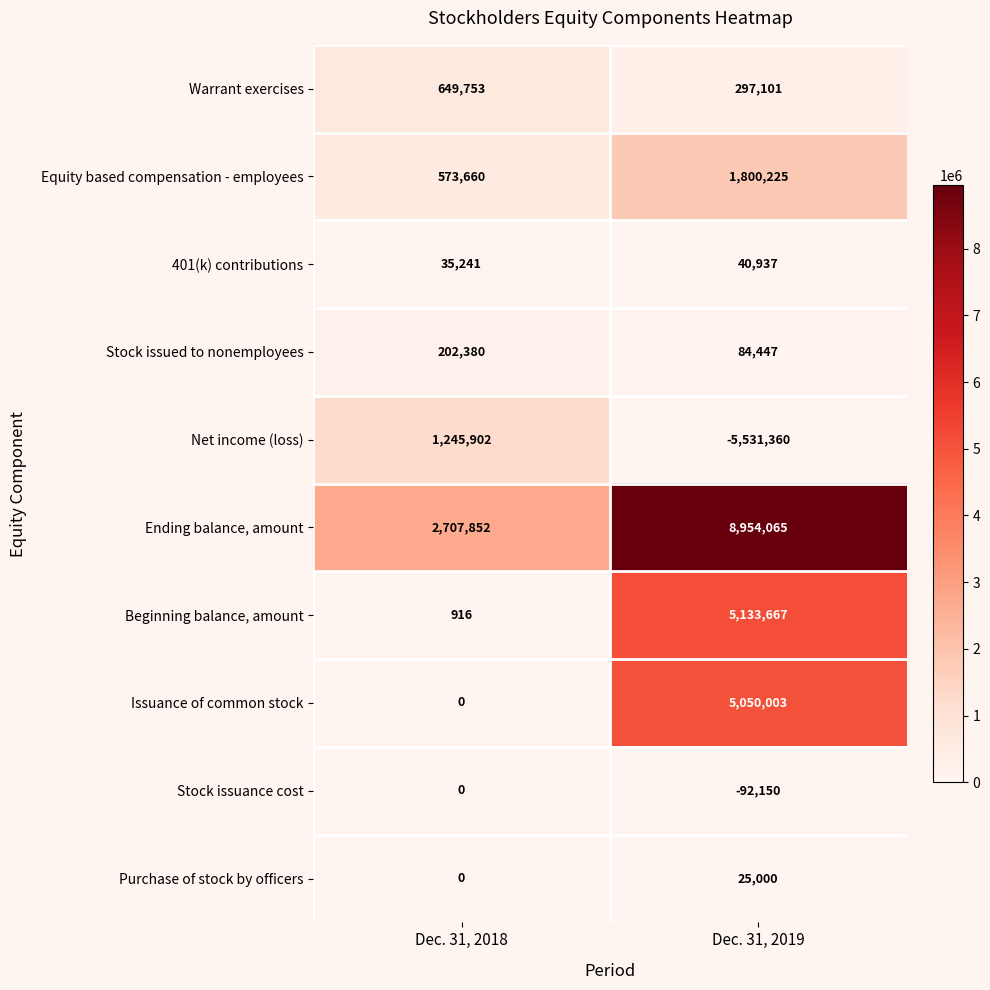

What is the smallest value displayed?

-5531360